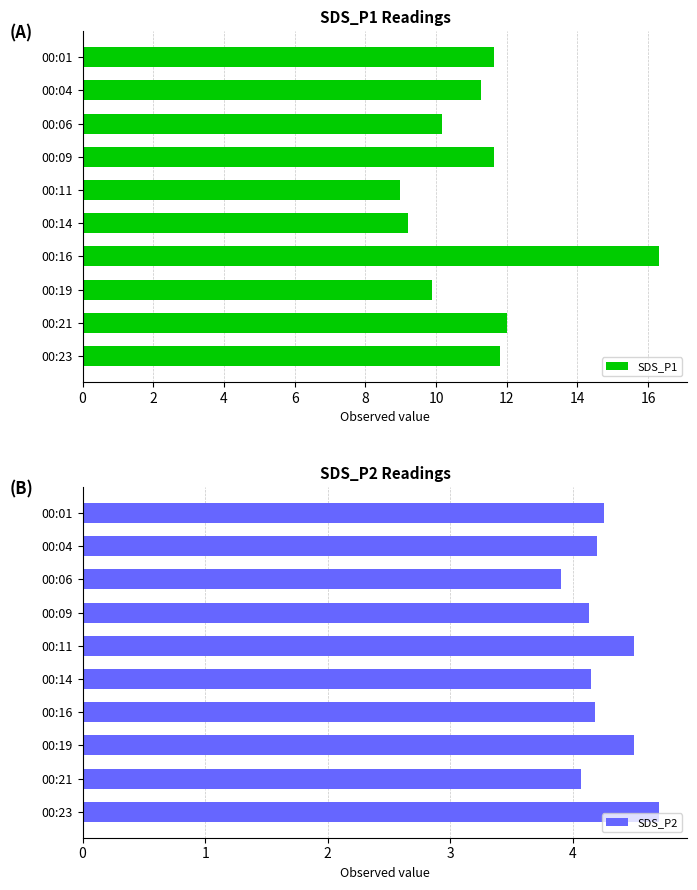

What is the difference between the SDS_P1 values at 00:21 and 00:04?

0.7